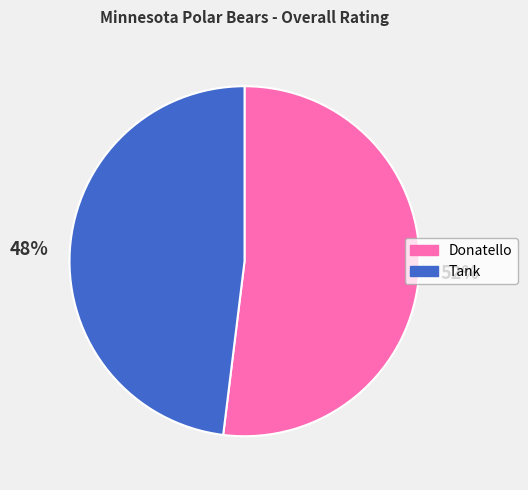

Is the sum of 52% and 48% greater than half?

Yes